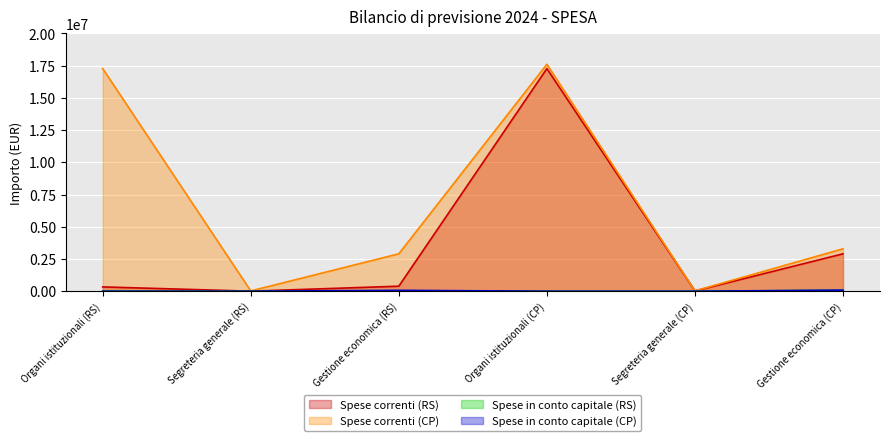

What are all the series names shown in the legend?

Spese correnti (RS), Spese correnti (CP), Spese in conto capitale (RS), Spese in conto capitale (CP)